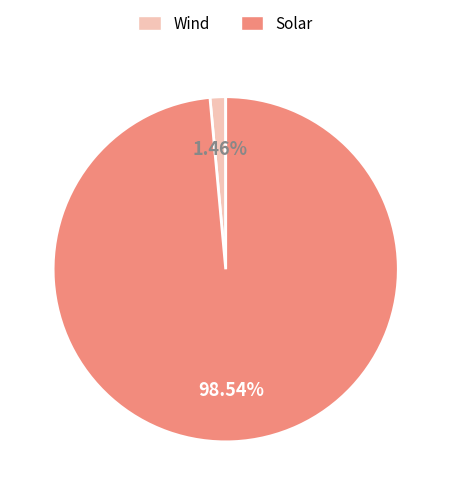

To the nearest percent, what portion does Solar represent?

99%